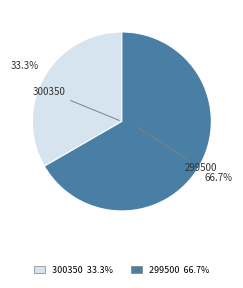

Is there any slice that represents more than half of the pie?

Yes